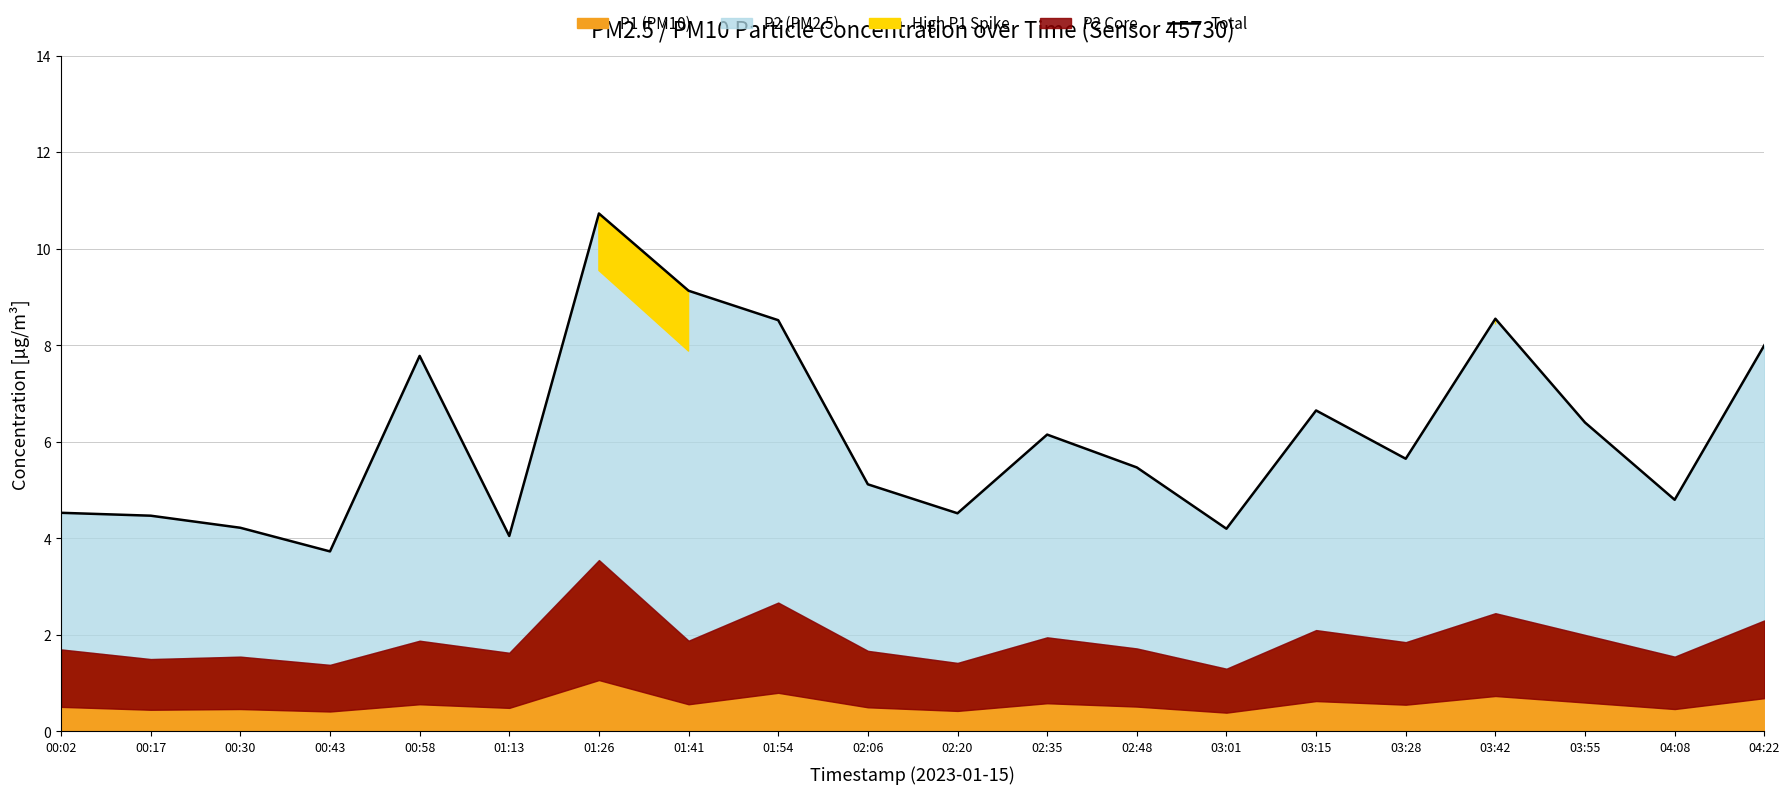

What is the difference between the values at 02:06 and 03:55?

1.3